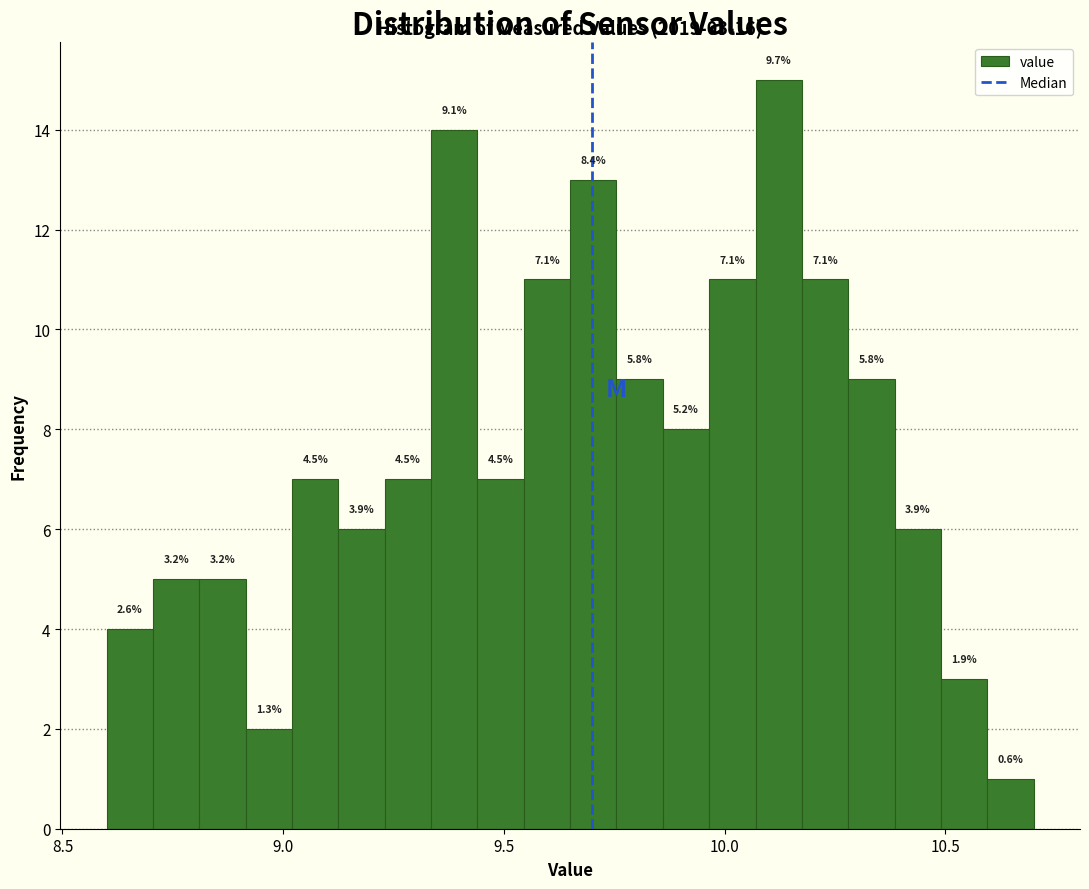

Read against the x-axis, roughly where is the centre of the tallest bar?

10.10